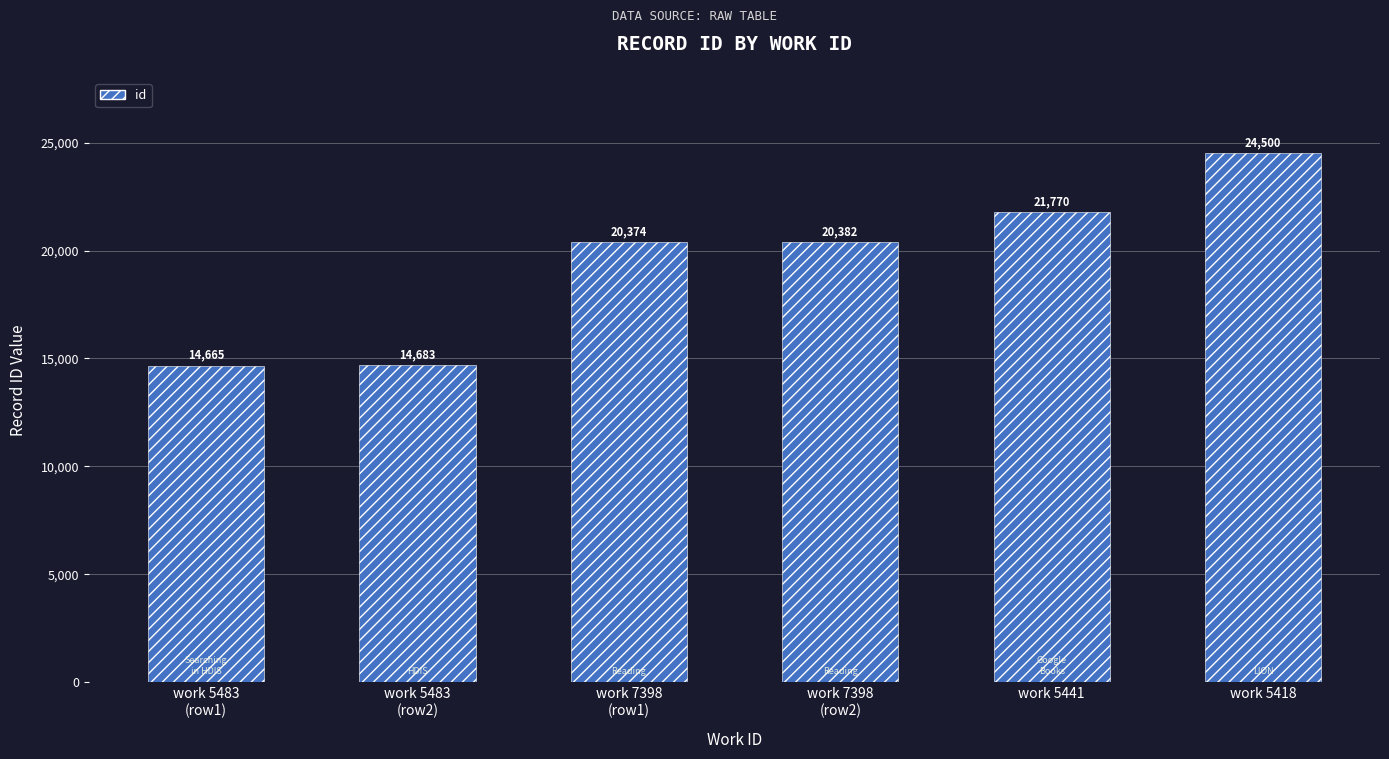

Which label corresponds to the smallest value in the chart?

work 5483
(row1)